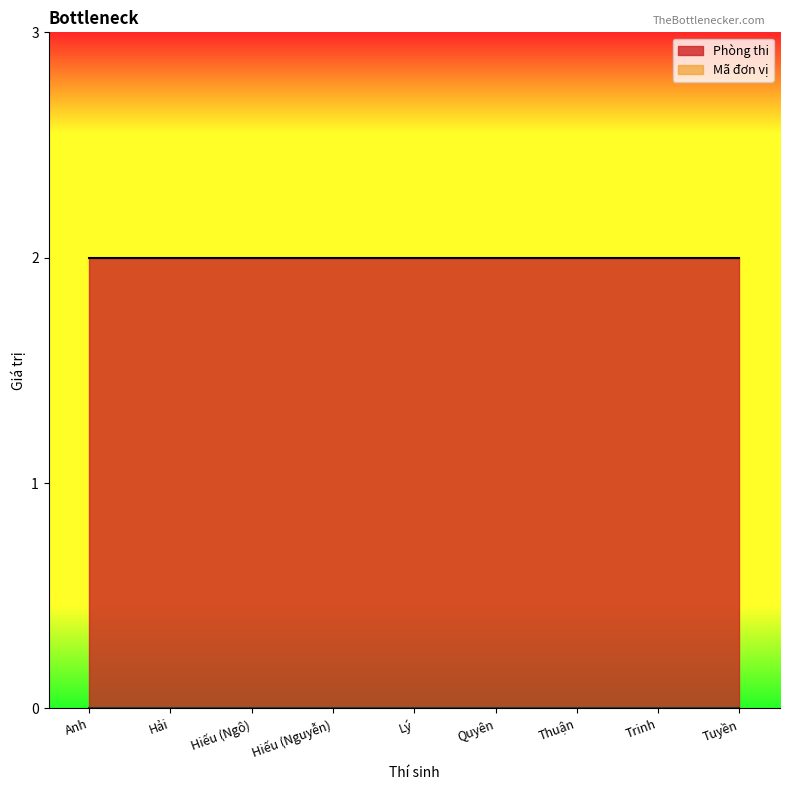

Reading left to right, transcribe all the data shown in this chart.

Phòng thi: Anh=2	Hải=2	Hiếu (Ngô)=2	Hiếu (Nguyễn)=2	Lý=2	Quyên=2	Thuận=2	Trinh=2	Tuyền=2
Mã đơn vị: Anh=0	Hải=0	Hiếu (Ngô)=0	Hiếu (Nguyễn)=0	Lý=0	Quyên=0	Thuận=0	Trinh=0	Tuyền=0